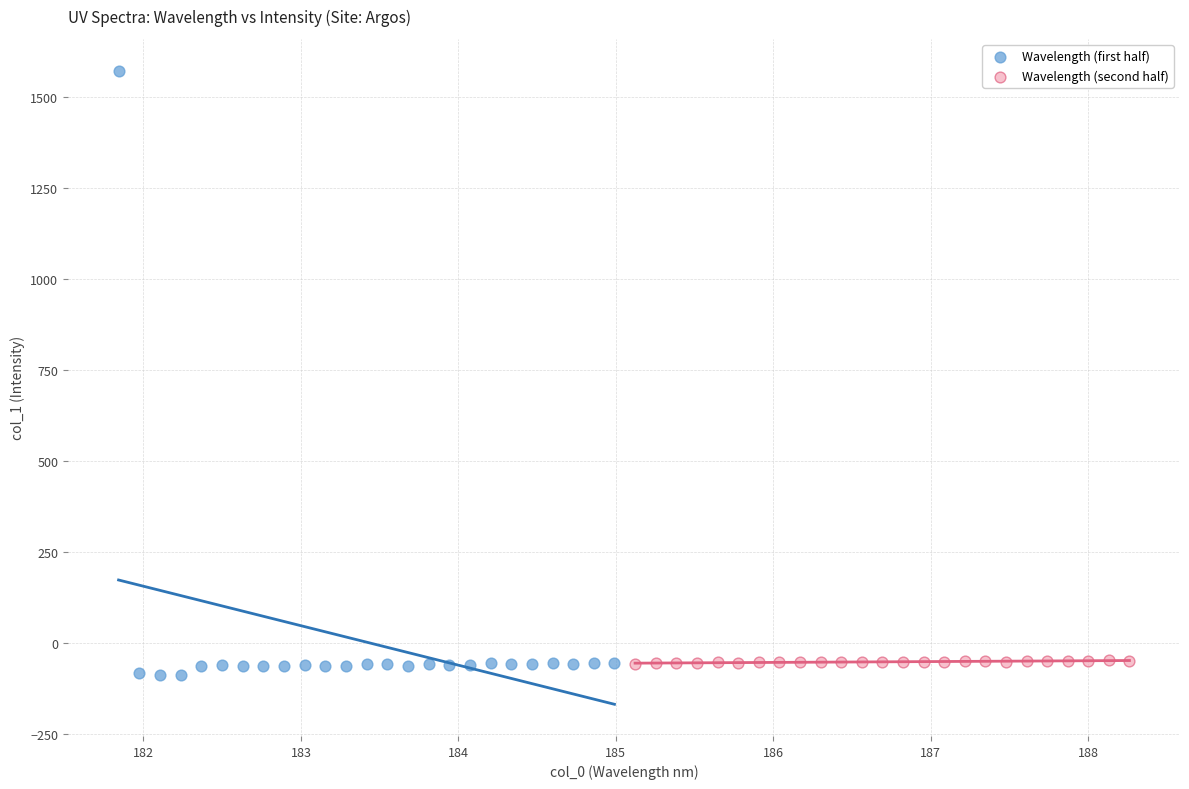

Which series contains the highest Y value?

Wavelength (first half)